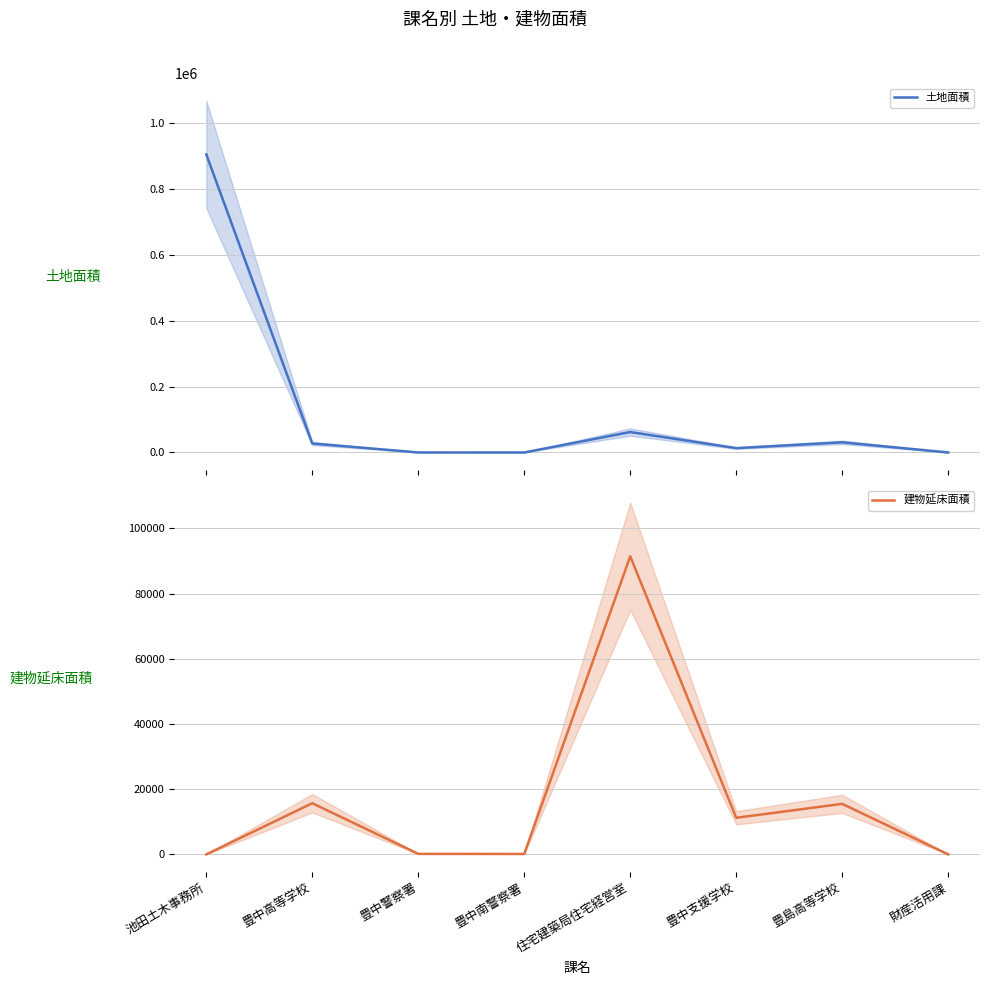

Is the value of 建物延床面積 at 豊中南警察署 greater than the value of 土地面積 at 豊島高等学校?

No